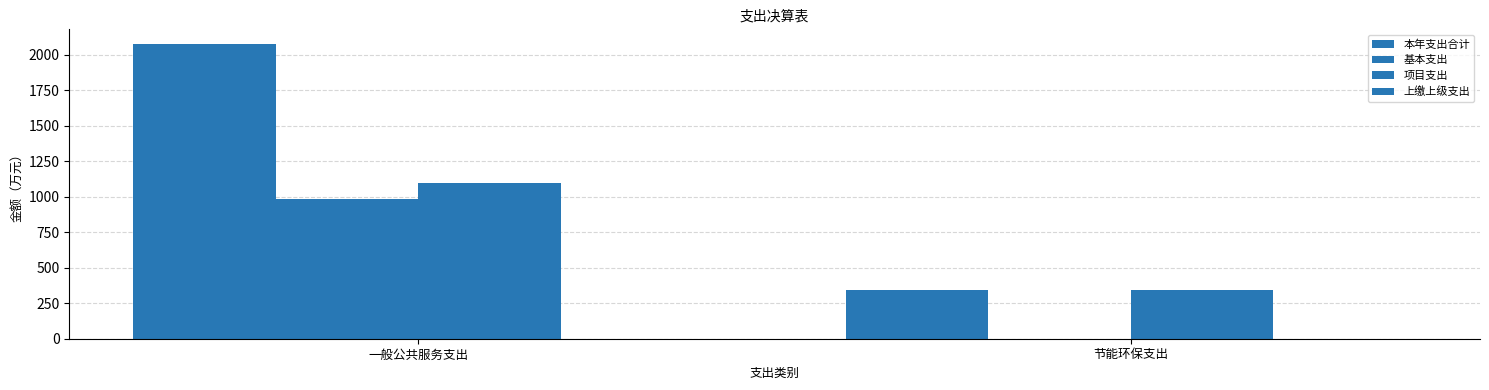

At which category is the sum across all series the highest?

一般公共服务支出